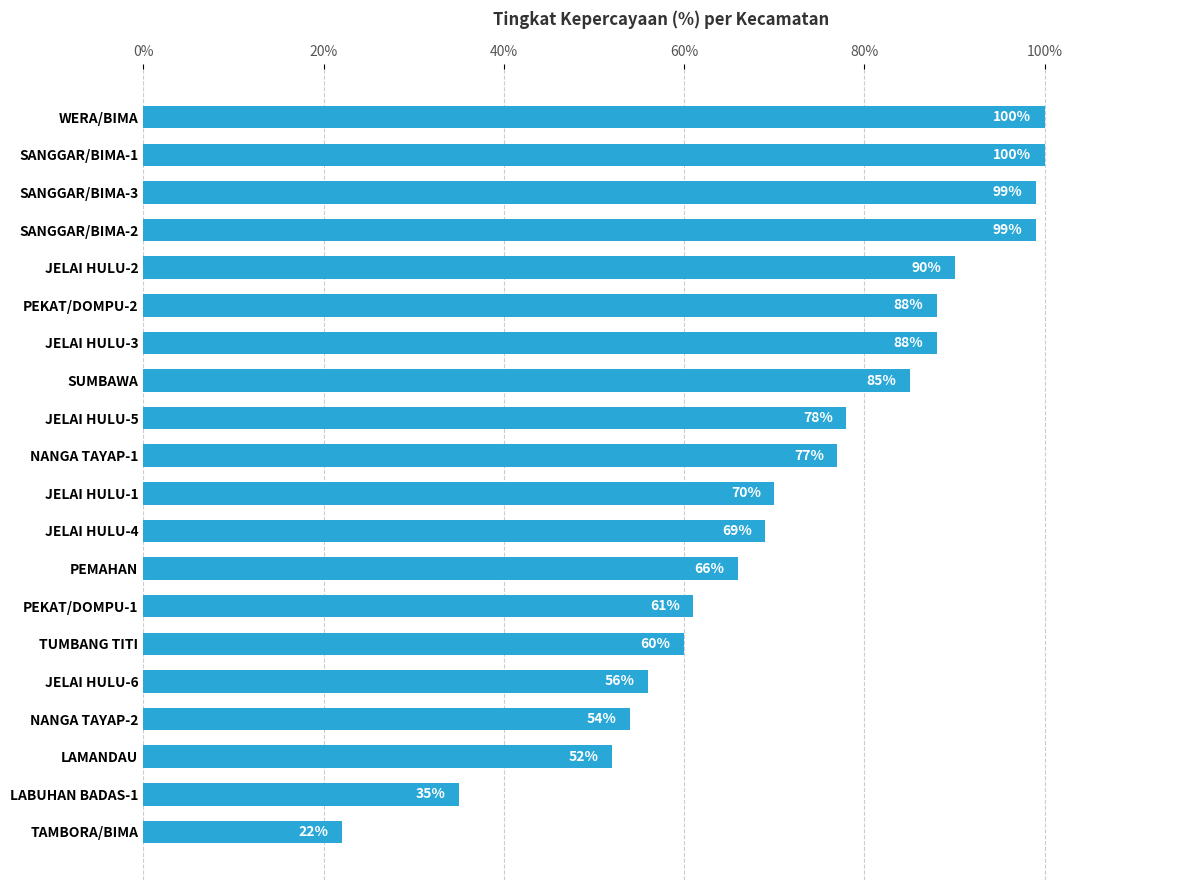

How many bars are there in total?

20